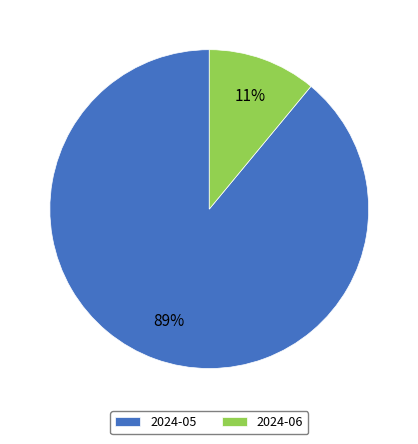

What is the ratio of the value at 2024-05 to the value at 2024-06?

8.1